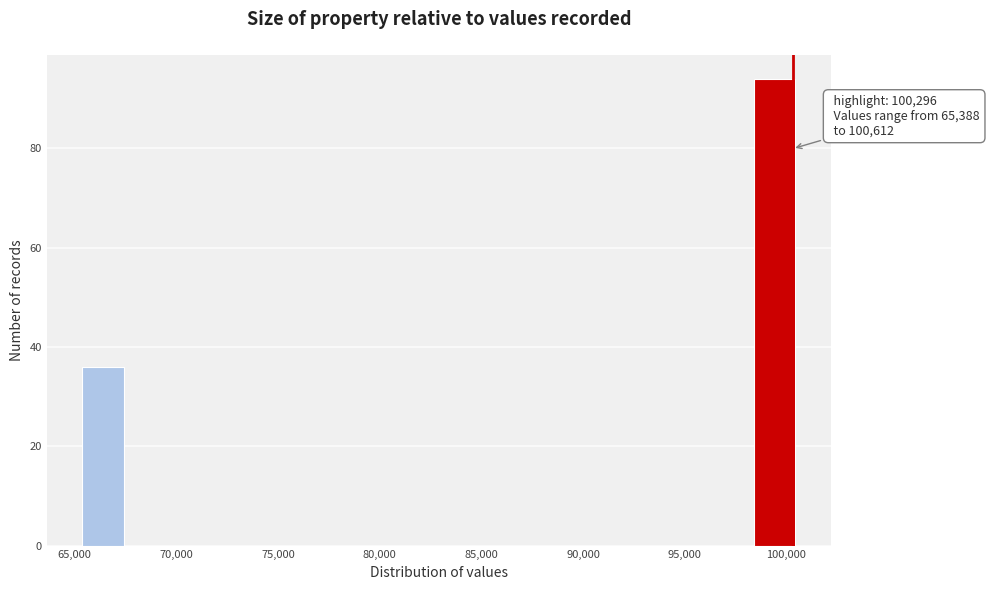

Over which range of the x-axis is the bar tallest?

98500 to 100500